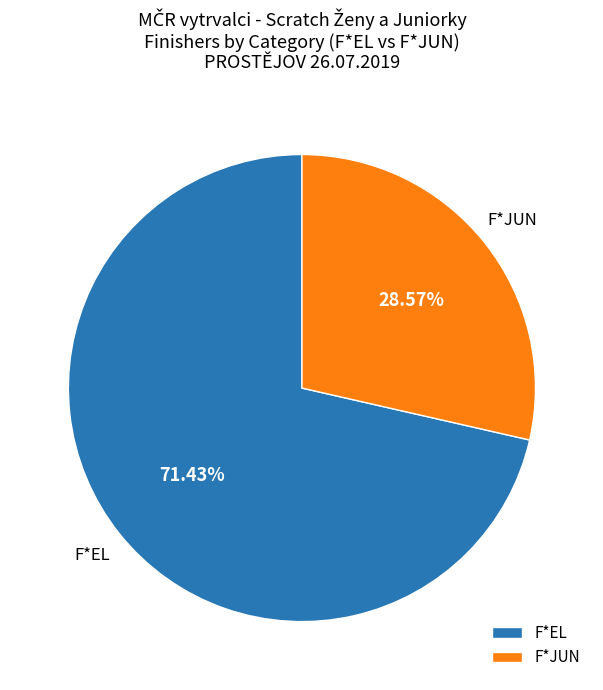

Is the sum of F*JUN and F*EL greater than half?

Yes